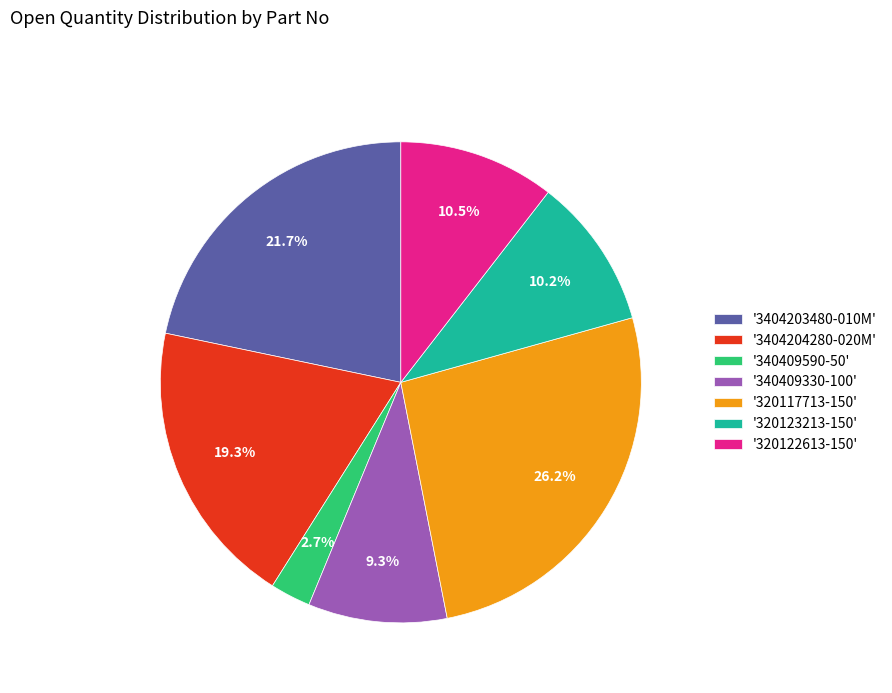

Which slice is the smallest?

'340409590-50'